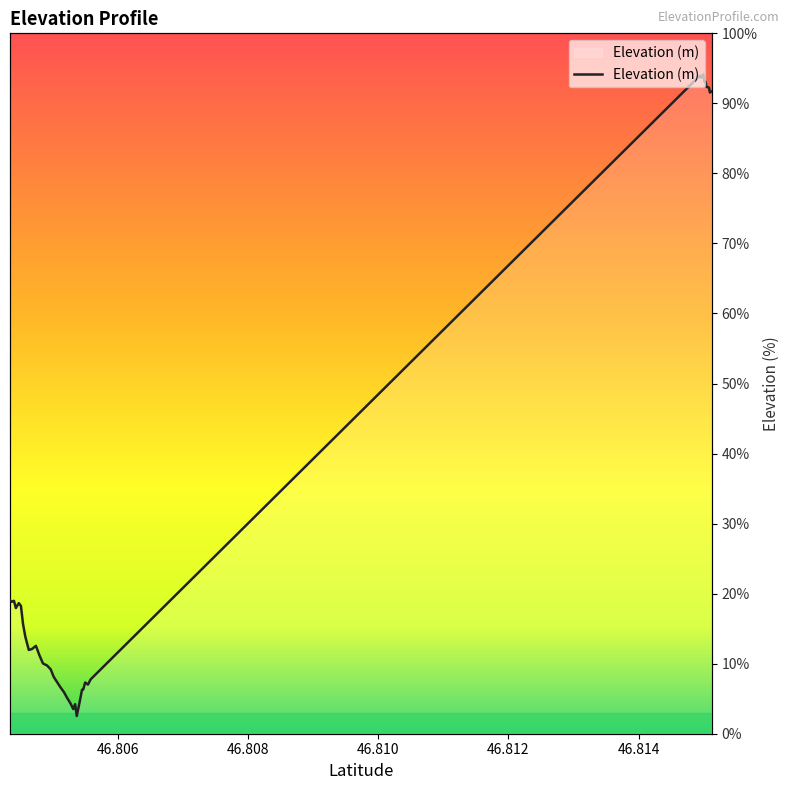

What is the sum of all values?

1234.9